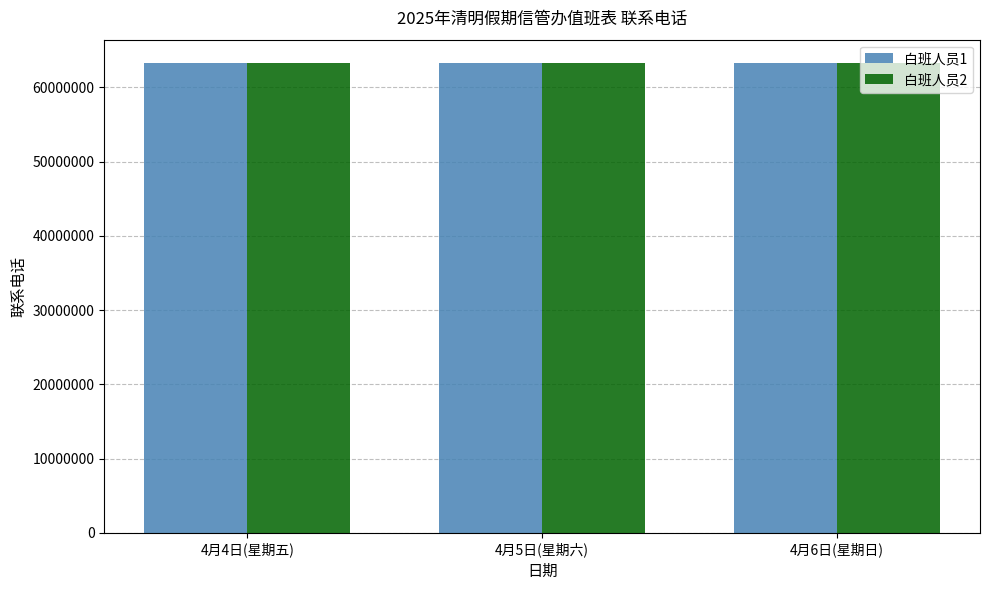

What is the spread (max minus min) of values at 4月5日(星期六)?

6579